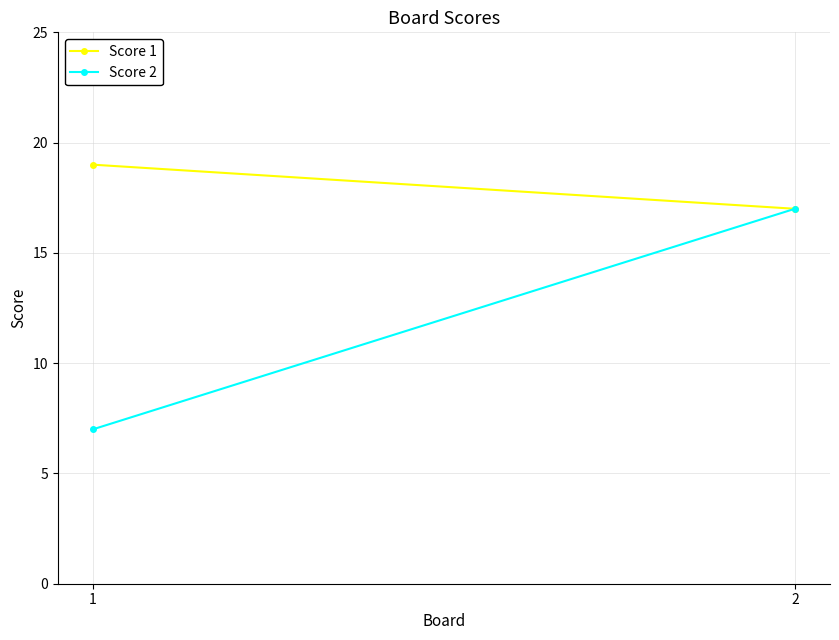

How many values in the Score 2 series are below 17?

1